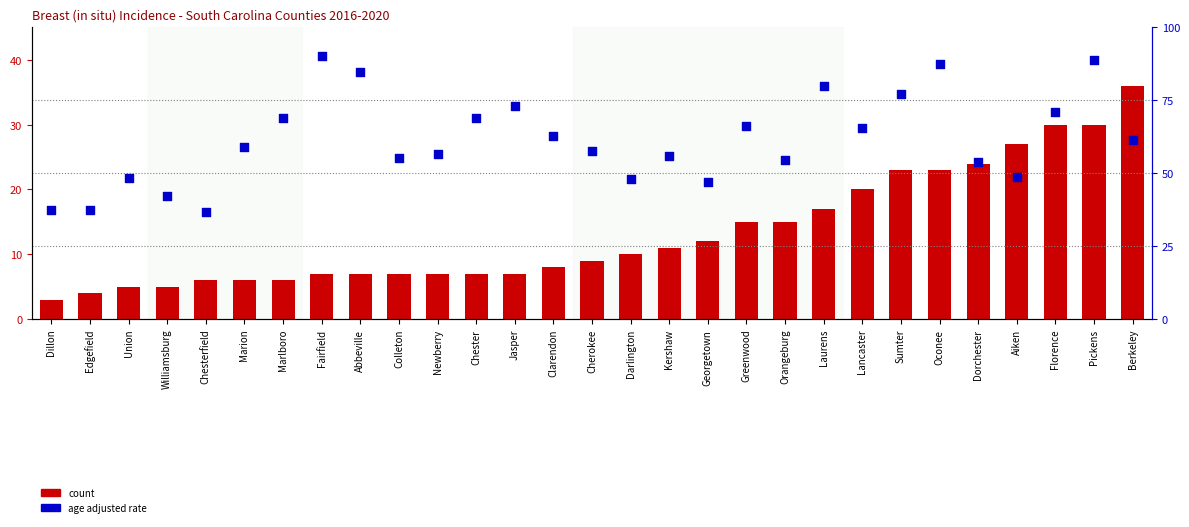

What is the total value across all series at Dillon?

40.6